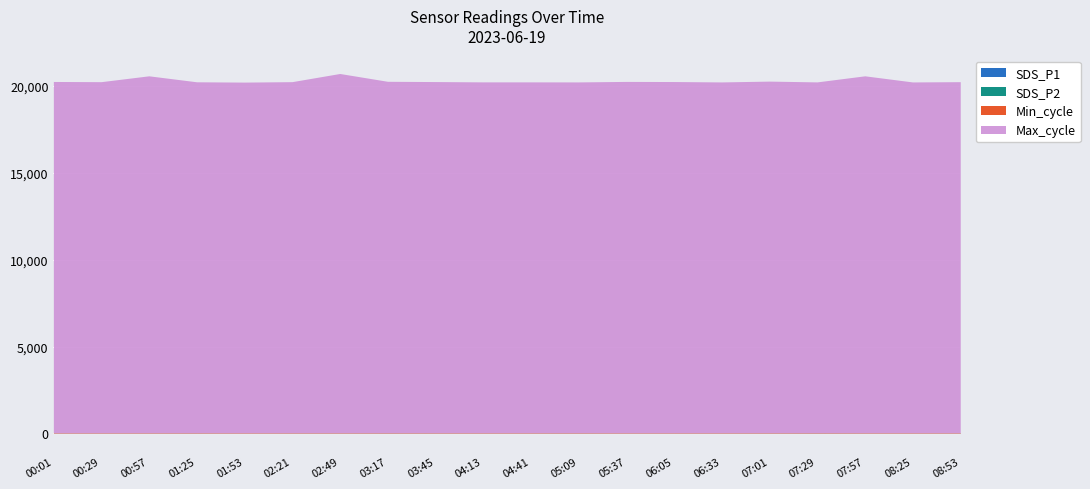

Where does the SDS_P2 series first go above 5?

00:01